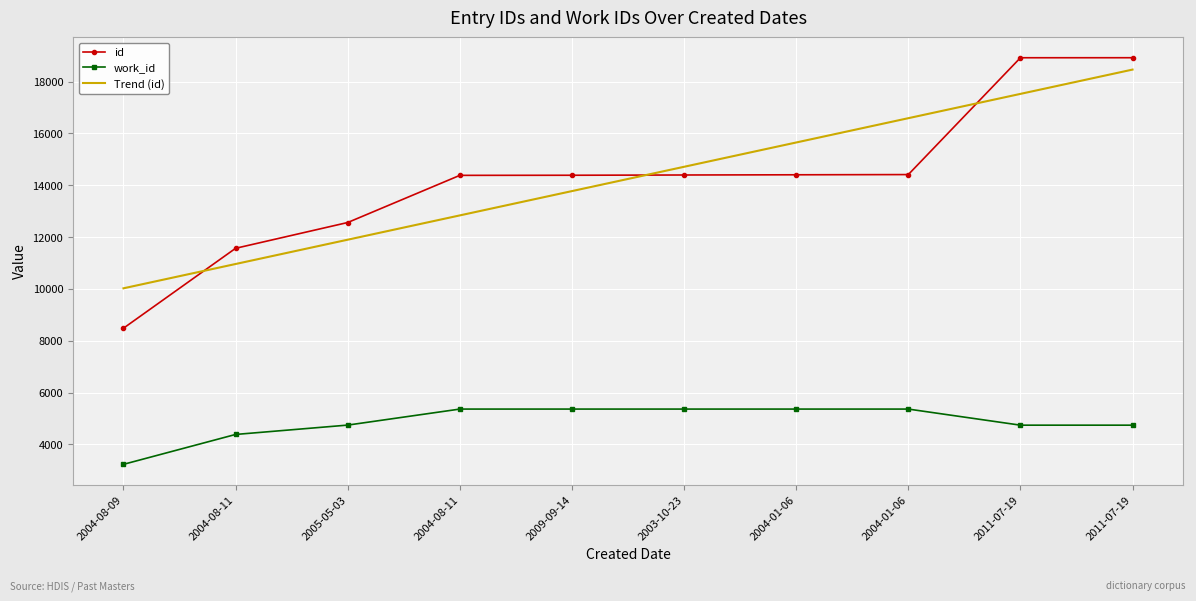

What is the approximate value of Trend (id) at 2011-07-19?

17524.8